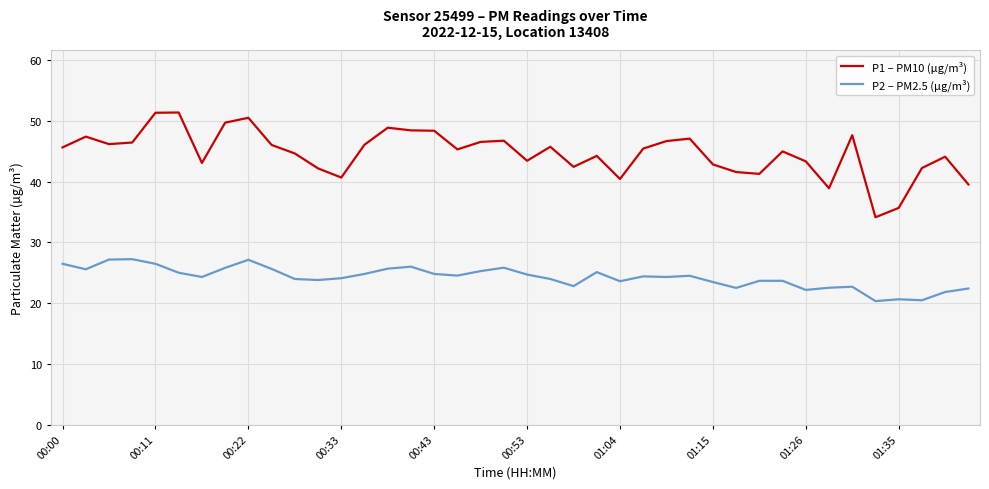

Which series has the largest total across all categories?

P1 – PM10 (µg/m³)